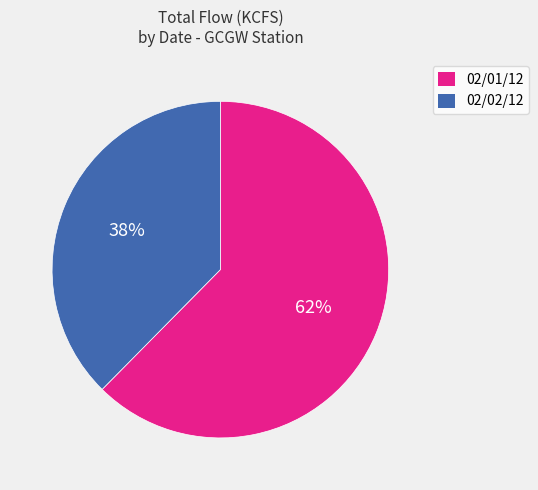

Is it true that 02/01/12 is 62% of the pie?

True